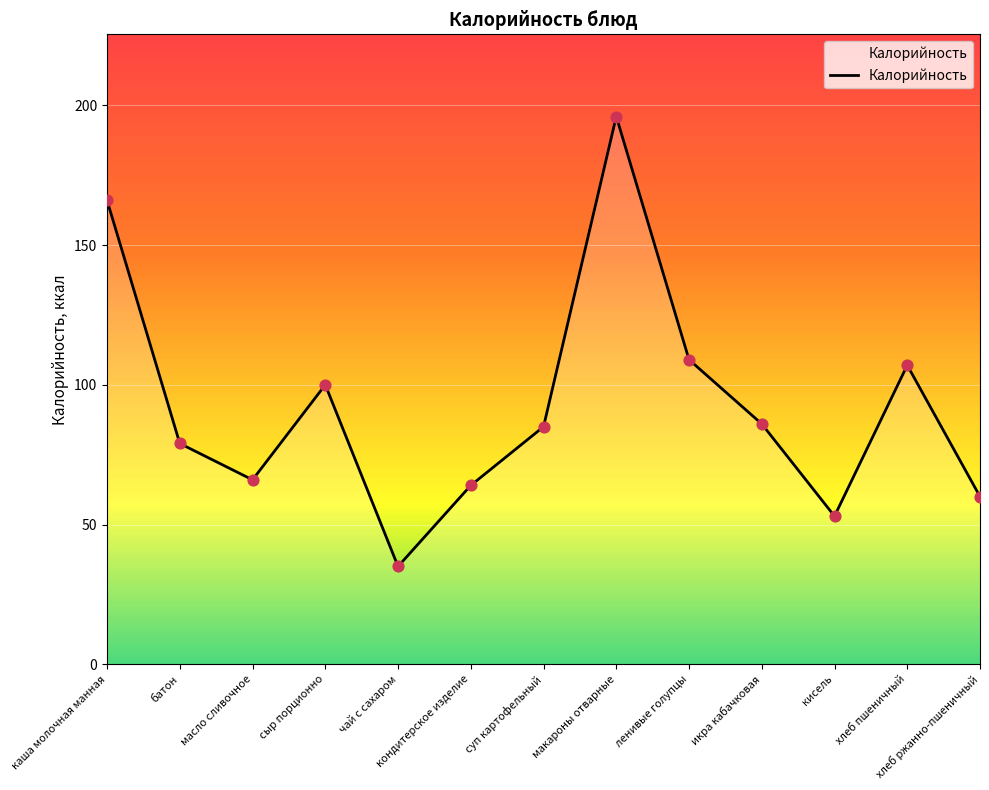

What is the change in value from суп картофельный to икра кабачковая?

+1